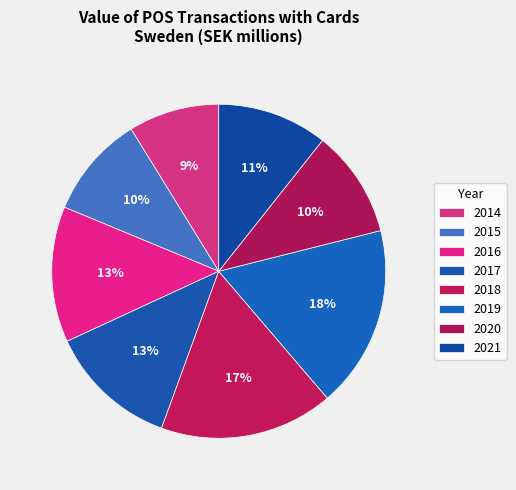

The 2020 slice represents 22% of the pie. True or false?

False